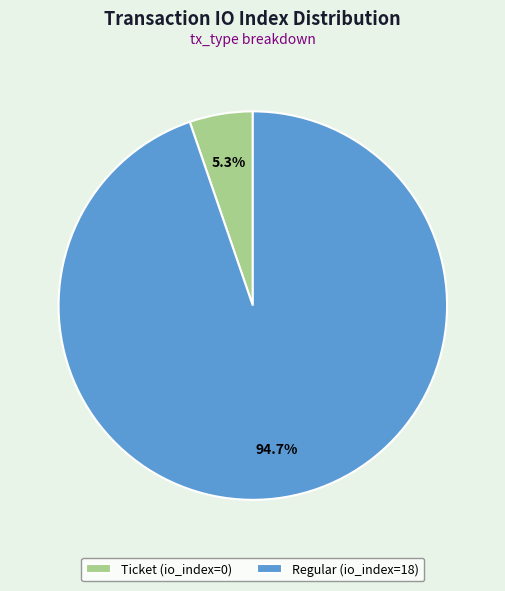

Between Regular (io_index=18) and Ticket (io_index=0), which is larger?

Regular (io_index=18)